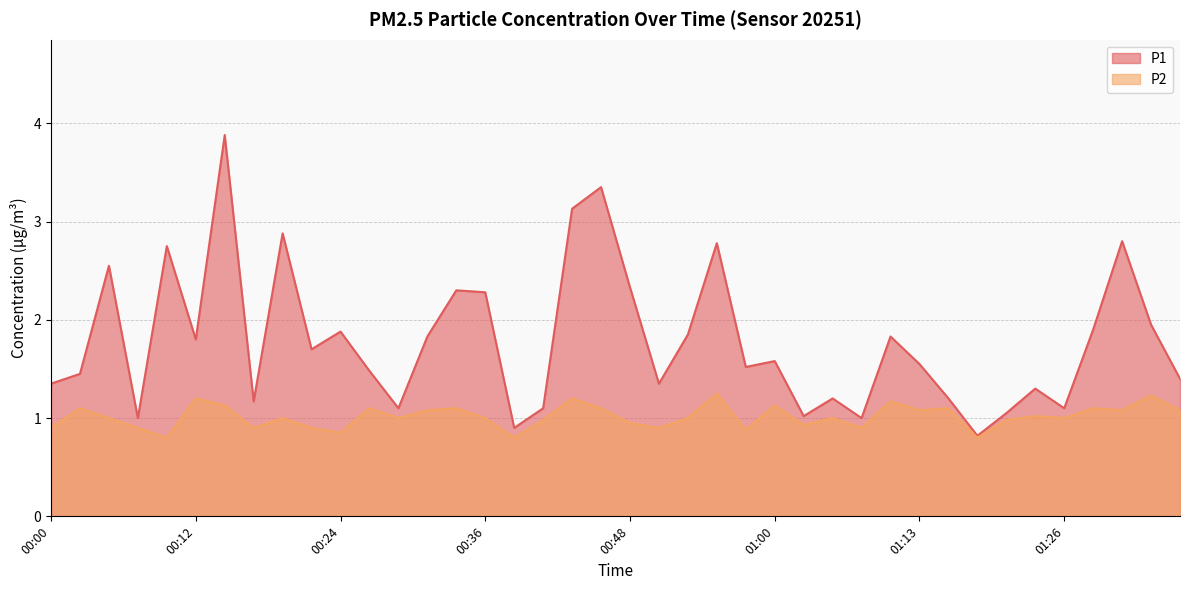

What are all the series names shown in the legend?

P1, P2